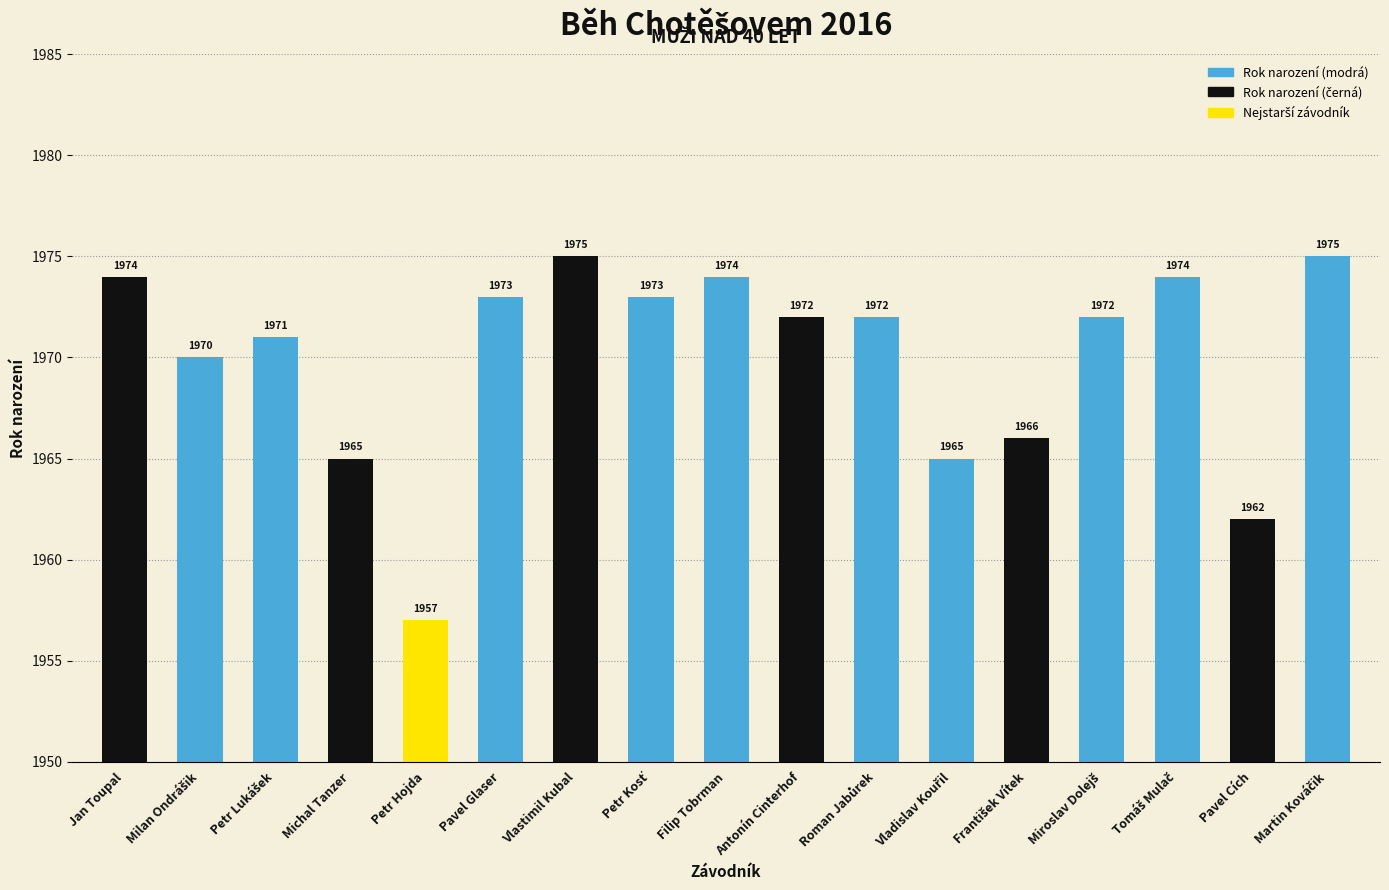

What is the greatest value displayed?

1975